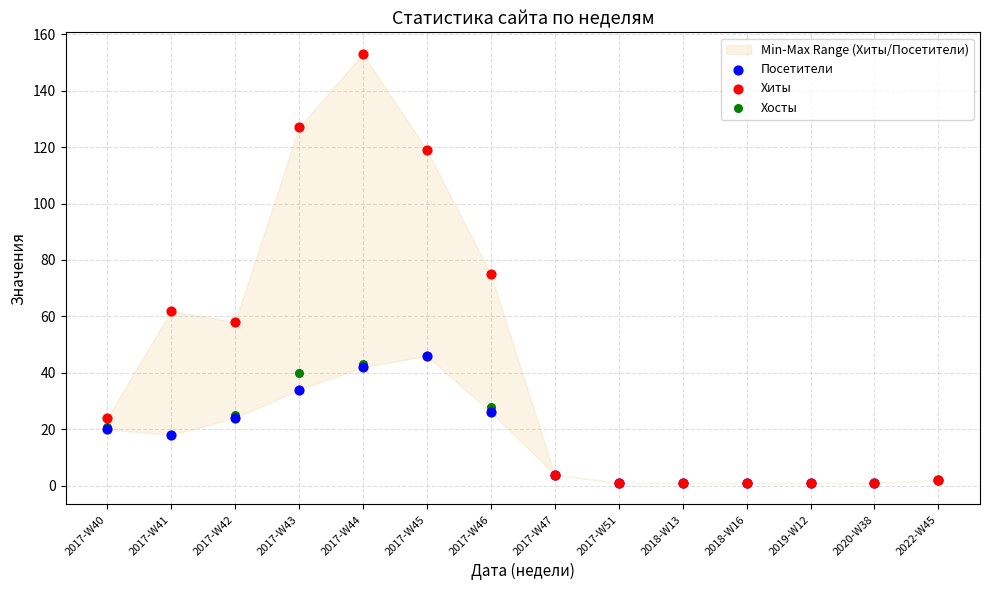

In the Хиты series, what Y value is closest to 77?

75